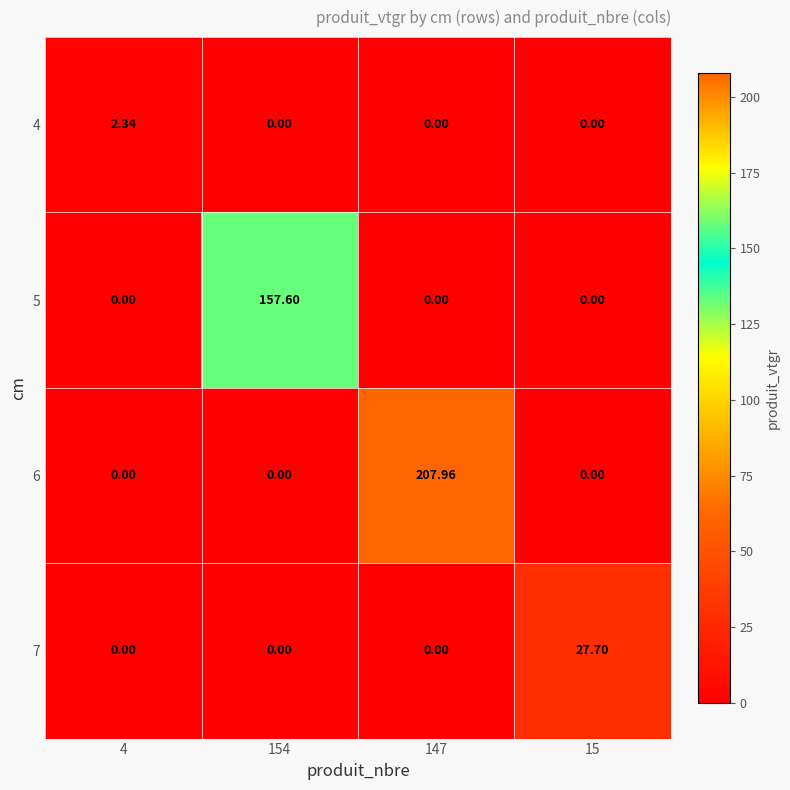

Between 154 and 147, which is larger?

154